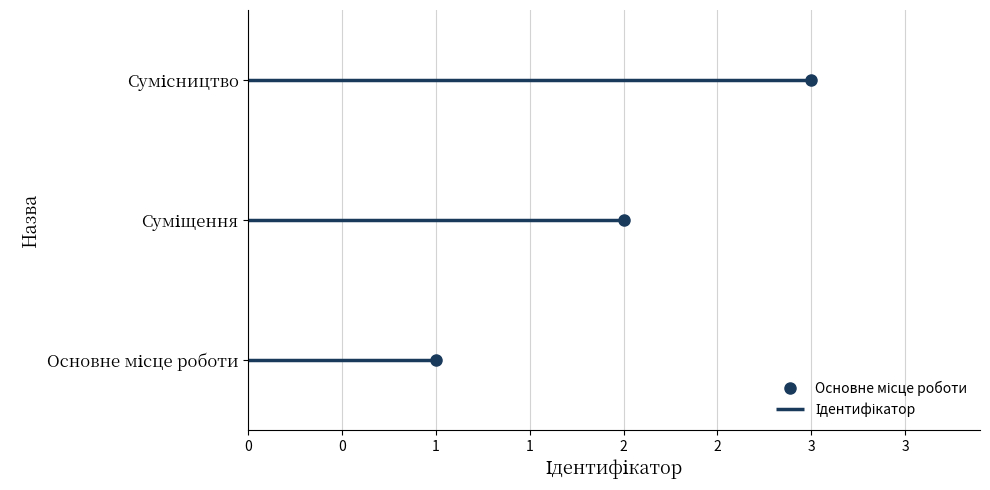

How many values are between 1 and 3?

3